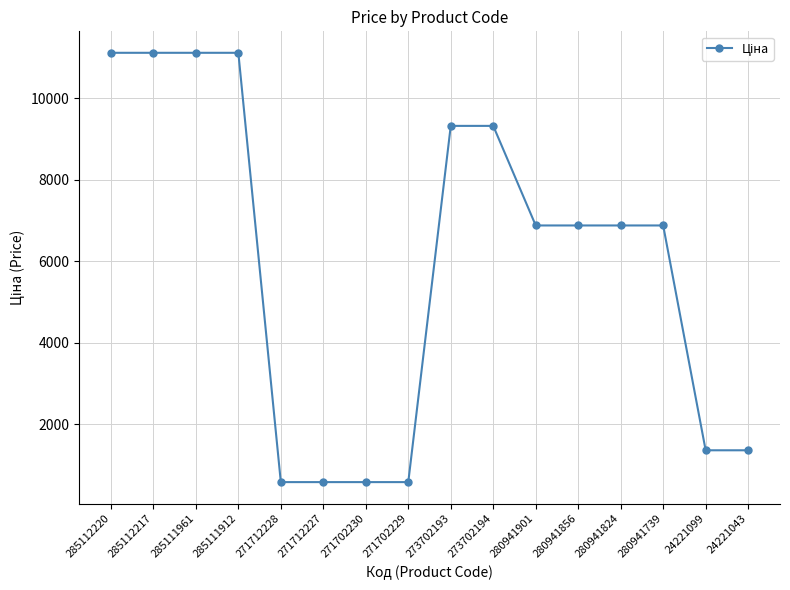

Between 285111961 and 280941824, which is larger?

285111961